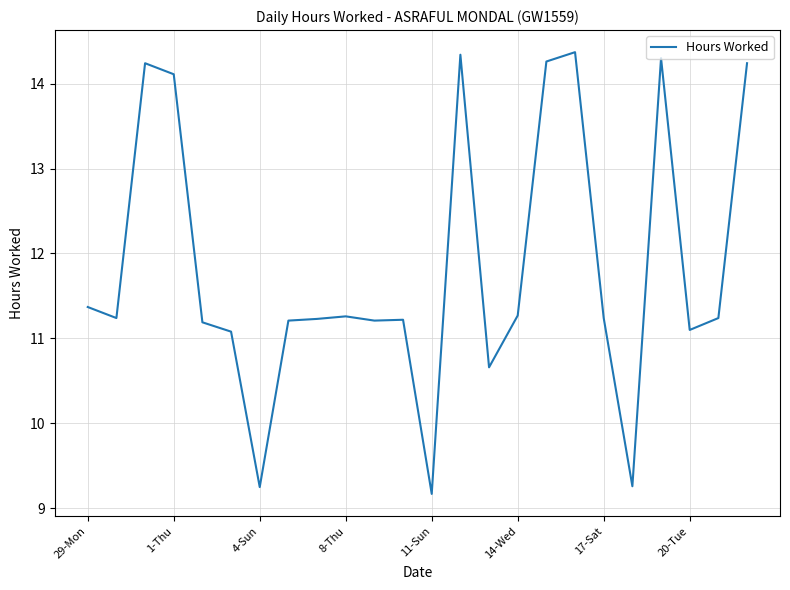

What is the maximum value shown in the chart?

14.4